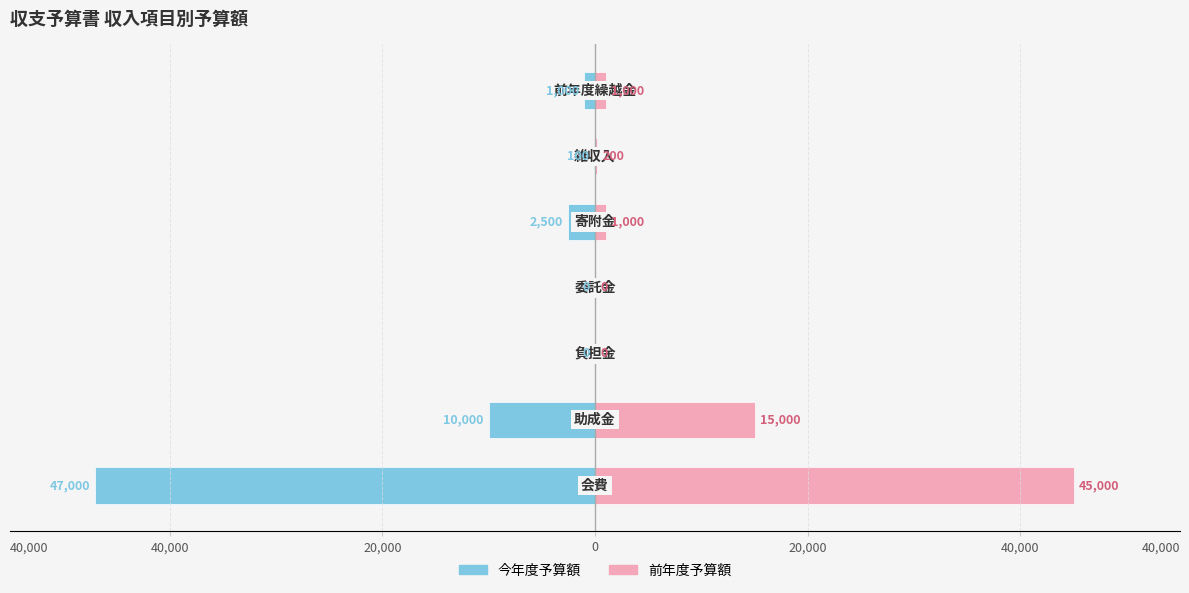

How many data points does each series have?

7